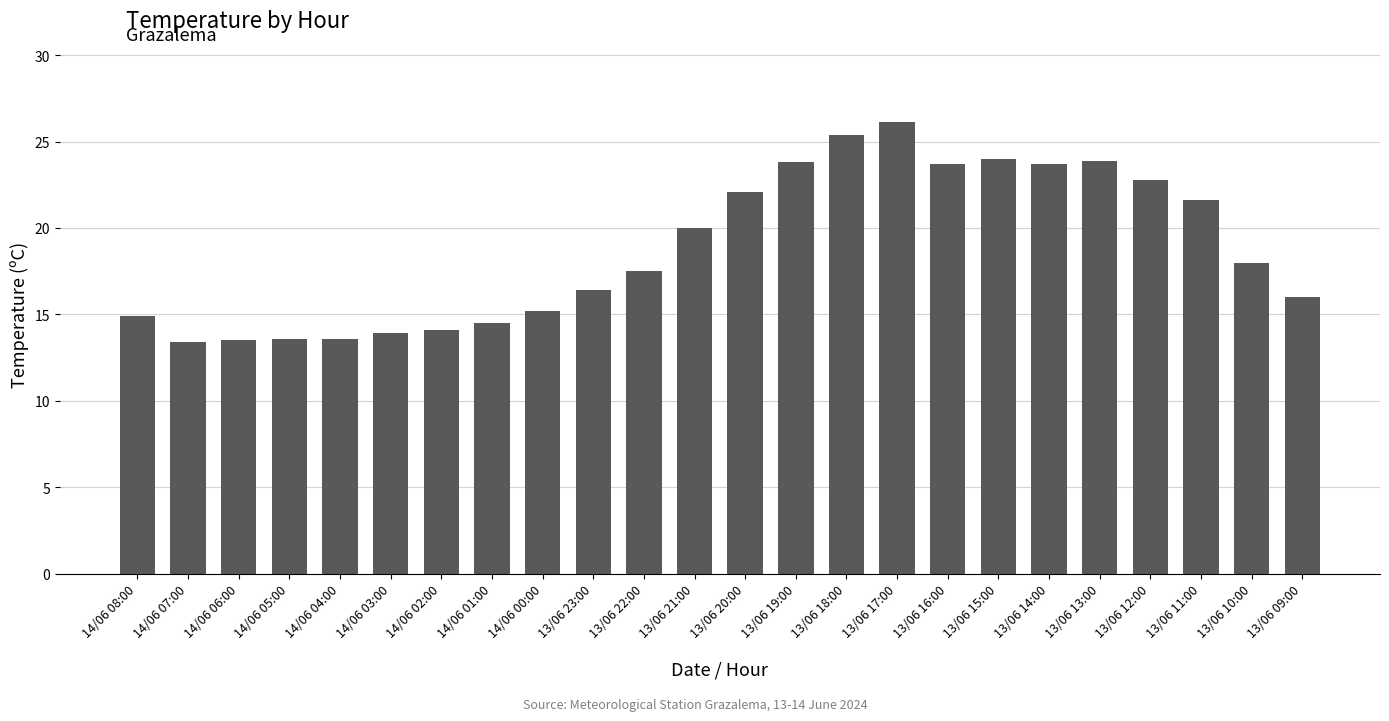

What is the difference between the maximum and minimum values?

12.7